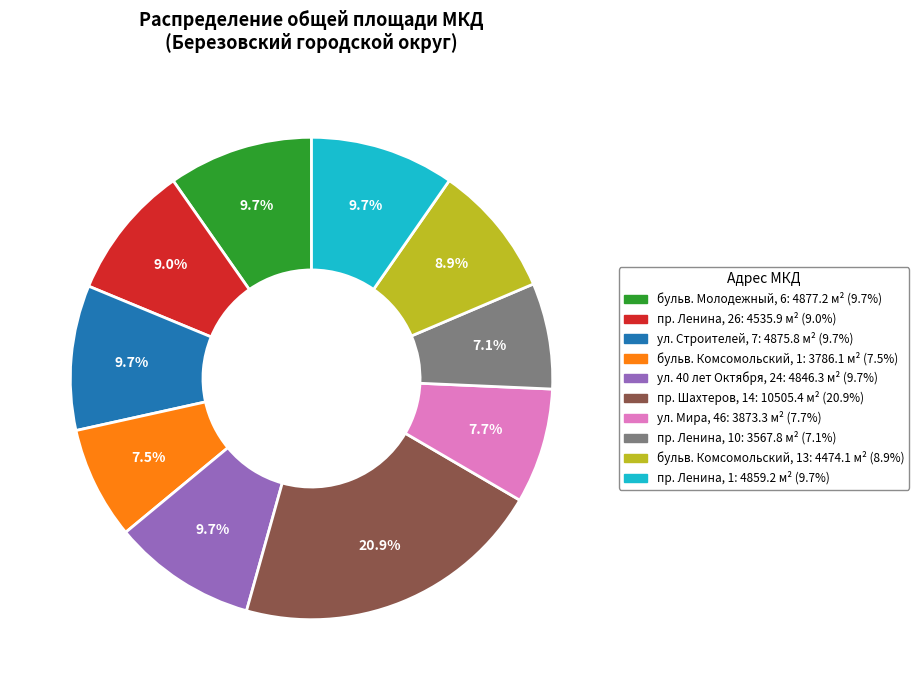

Is there a majority slice in this chart?

No